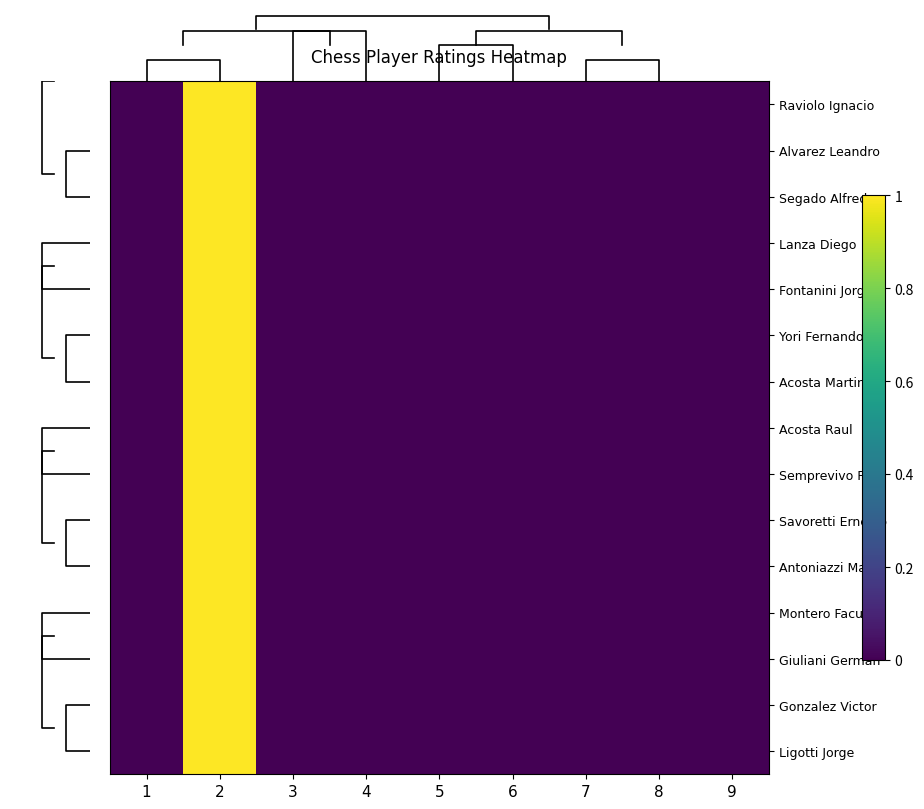

Between 7 and 9, which is larger?

7